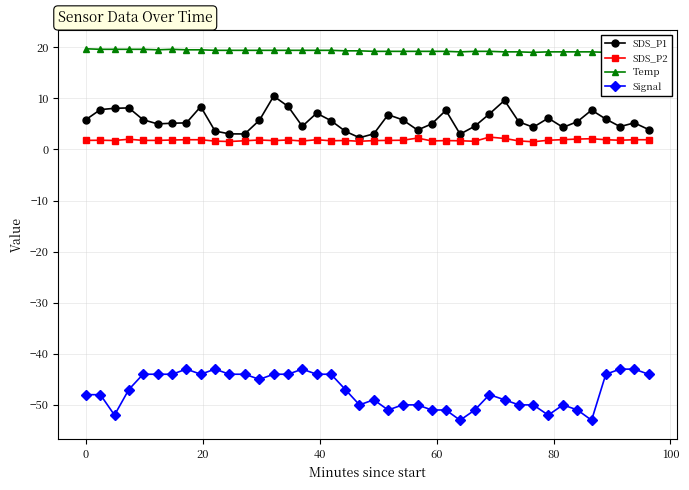

Reading left to right, transcribe all the data shown in this chart.

SDS_P1: 5.8	7.8	8.1	8.1	5.8	5.0	5.1	5.2	8.4	3.6	3.0	3.0	5.7	10.4	8.4	4.5	7.1	5.6	3.5	2.3	3.0	6.8	5.8	3.8	5.0	7.7	3.0	4.5	7.0	9.6	5.4	4.3	6.1	4.3	5.5	7.7	6.0	4.5	5.2	3.9
SDS_P2: 1.8	1.8	1.8	2.0	1.8	1.8	1.9	1.9	1.9	1.6	1.6	1.7	1.9	1.7	1.9	1.6	1.9	1.7	1.8	1.6	1.7	1.8	1.8	2.2	1.7	1.7	1.7	1.6	2.4	2.1	1.7	1.5	1.8	1.9	2.0	2.1	1.9	1.8	1.9	1.9
Temp: 19.7	19.6	19.6	19.6	19.6	19.5	19.6	19.5	19.5	19.4	19.4	19.4	19.4	19.4	19.4	19.4	19.4	19.4	19.3	19.3	19.2	19.2	19.2	19.2	19.2	19.2	19.1	19.2	19.2	19.1	19.1	19.0	19.1	19.1	19.1	19.1	19.0	19.0	19.0	18.9
Signal: -48.0	-48.0	-52.0	-47.0	-44.0	-44.0	-44.0	-43.0	-44.0	-43.0	-44.0	-44.0	-45.0	-44.0	-44.0	-43.0	-44.0	-44.0	-47.0	-50.0	-49.0	-51.0	-50.0	-50.0	-51.0	-51.0	-53.0	-51.0	-48.0	-49.0	-50.0	-50.0	-52.0	-50.0	-51.0	-53.0	-44.0	-43.0	-43.0	-44.0